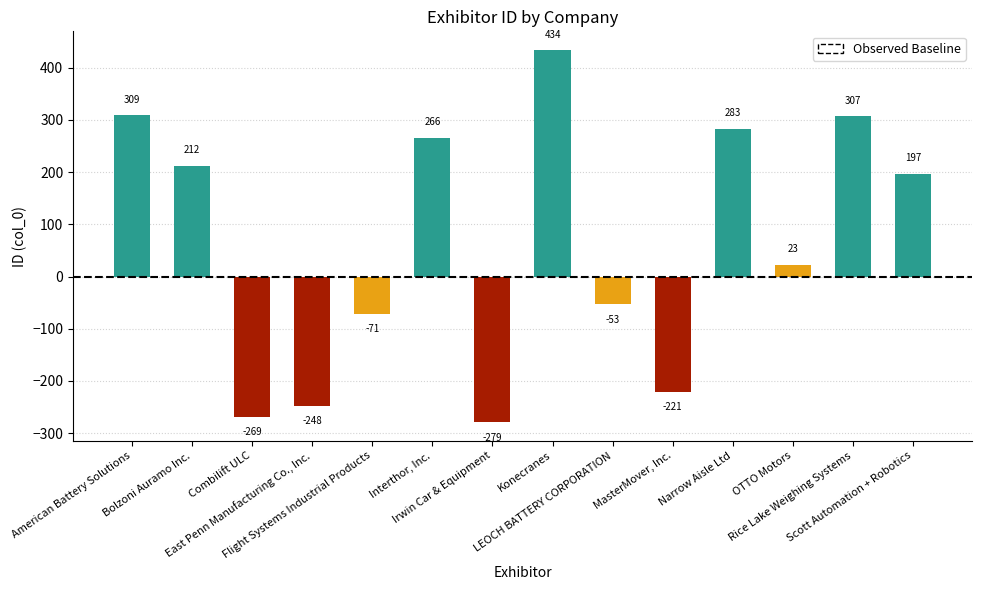

List the labels in order of value, largest first.

Konecranes, American Battery Solutions, Rice Lake Weighing Systems, Narrow Aisle Ltd, Interthor, Inc., Bolzoni Auramo Inc., Scott Automation + Robotics, OTTO Motors, LEOCH BATTERY CORPORATION, Flight Systems Industrial Products, MasterMover, Inc., East Penn Manufacturing Co., Inc., Combilift ULC, Irwin Car & Equipment